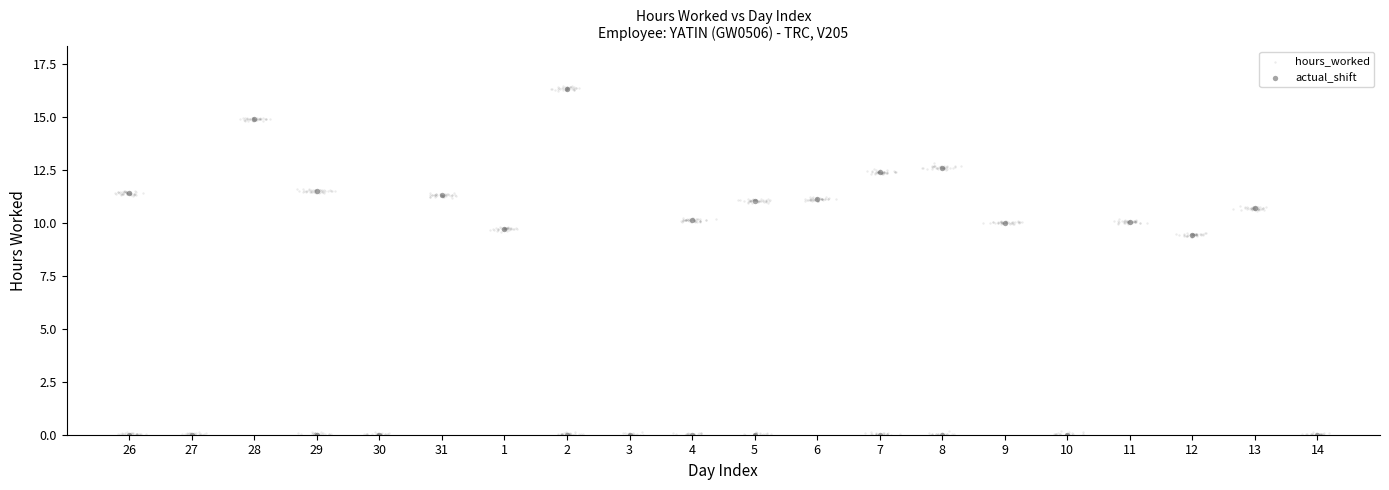

Which series has the widest spread of Y values?

hours_worked